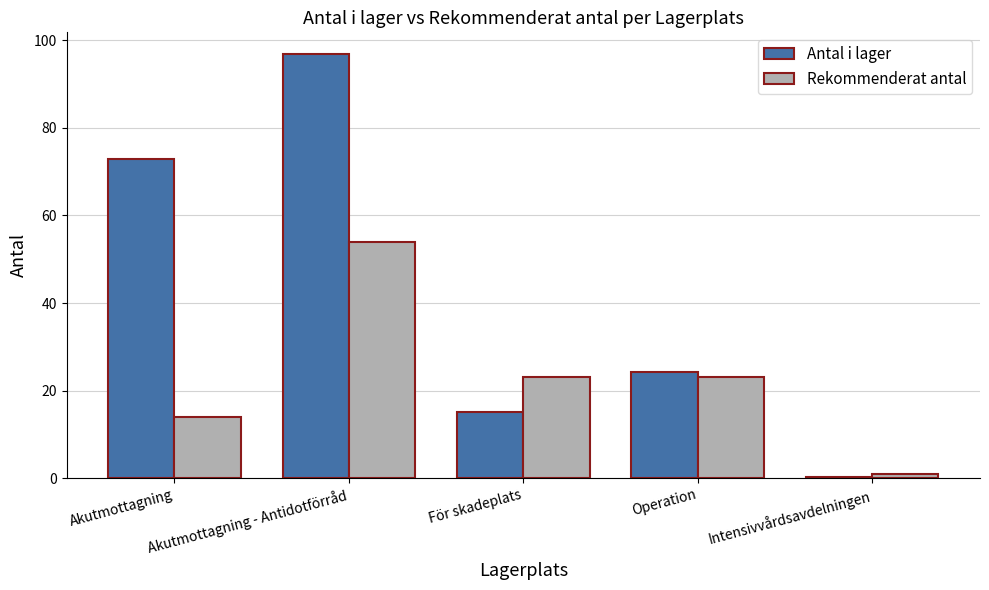

What is the highest value of the Rekommenderat antal series?

54.0